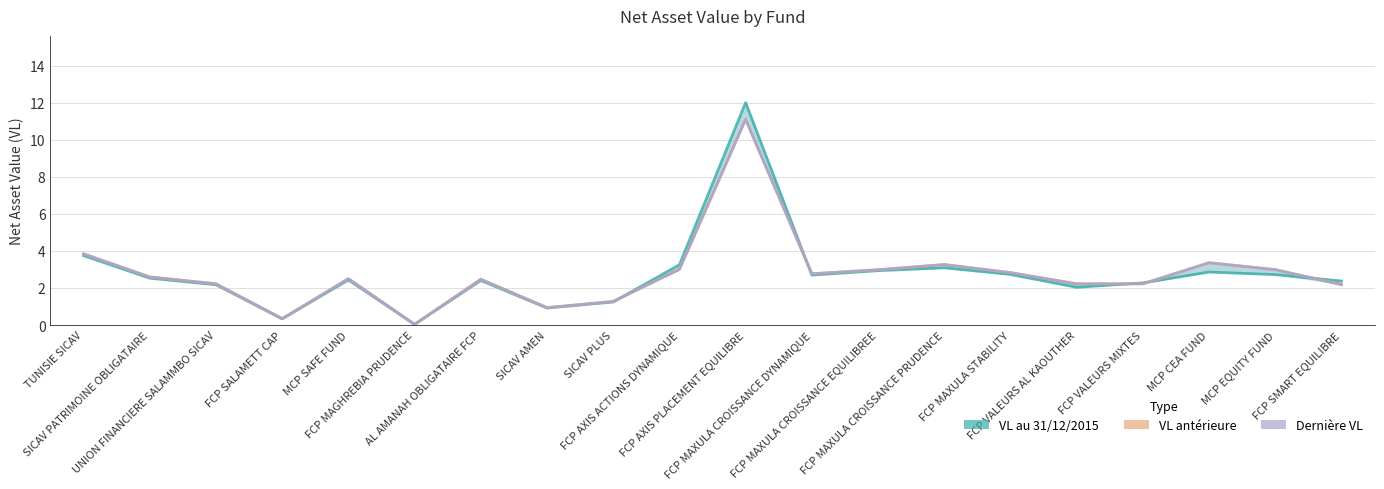

Reading left to right, what are all the values shown in this chart?

VL au 31/12/2015: 3.7	2.5	2.2	0.3	2.4	0.0	2.4	0.9	1.2	3.3	12.0	2.7	2.9	3.1	2.7	2.0	2.3	2.9	2.7	2.4
VL anterieure: 3.8	2.6	2.2	0.3	2.5	0.0	2.5	0.9	1.3	3.0	11.1	2.8	3.0	3.3	2.8	2.2	2.2	3.4	3.0	2.2
Derniere VL: 3.8	2.6	2.2	0.3	2.5	0.0	2.5	0.9	1.3	3.0	11.1	2.8	3.0	3.3	2.8	2.2	2.2	3.4	3.0	2.2